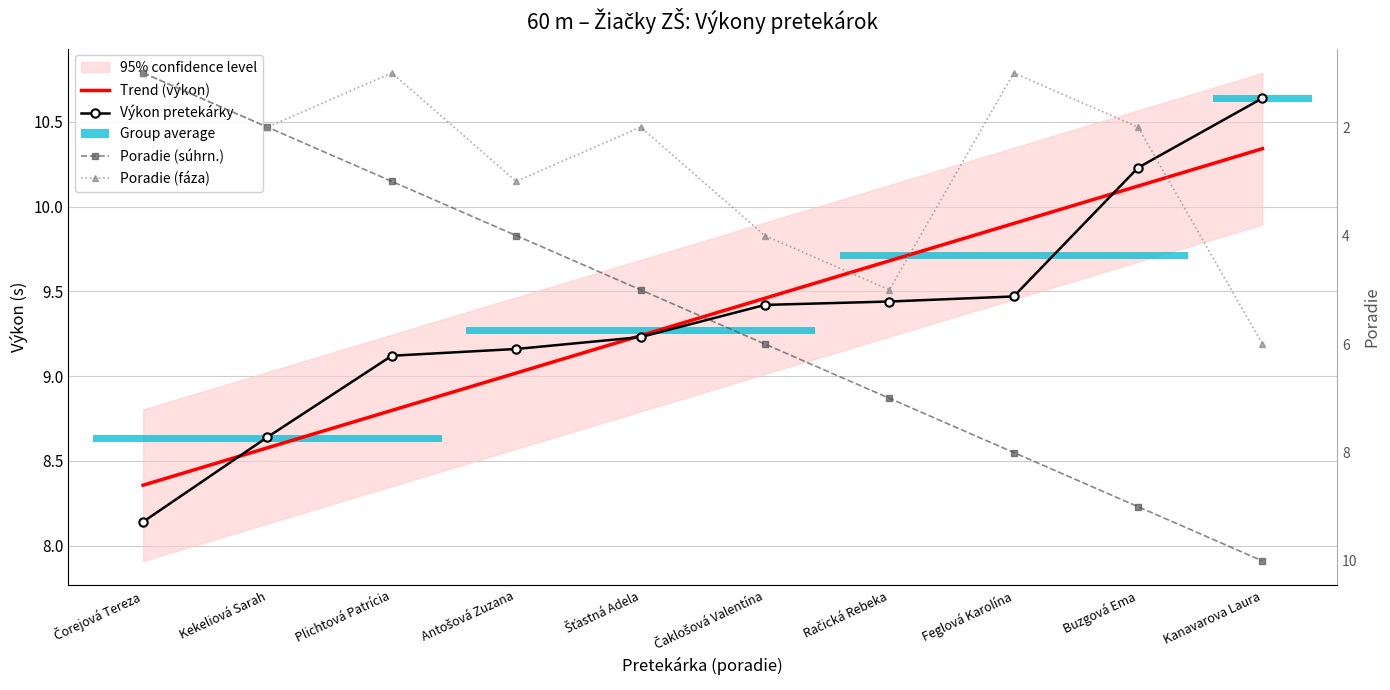

At which category does the chart reach its minimum across all series?

Čorejová Tereza